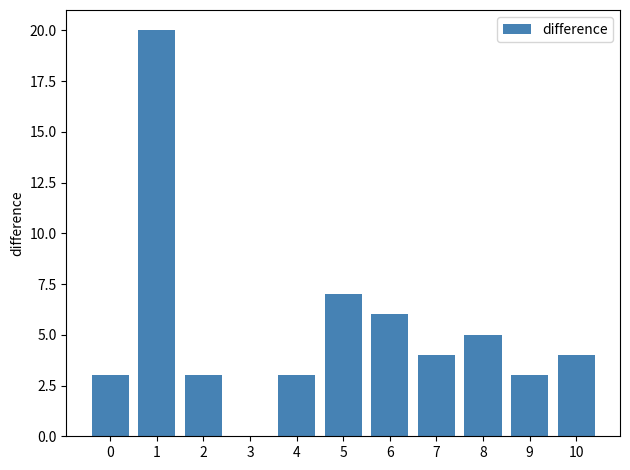

Does the chart contain stacked bars?

No